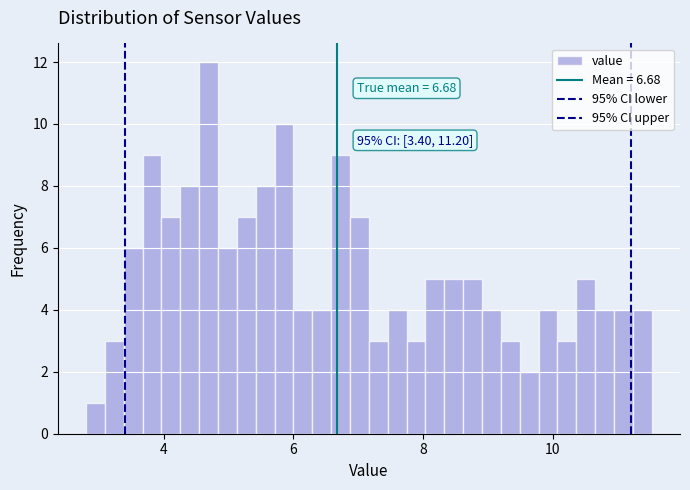

Read against the x-axis, roughly where is the centre of the tallest bar?

4.6